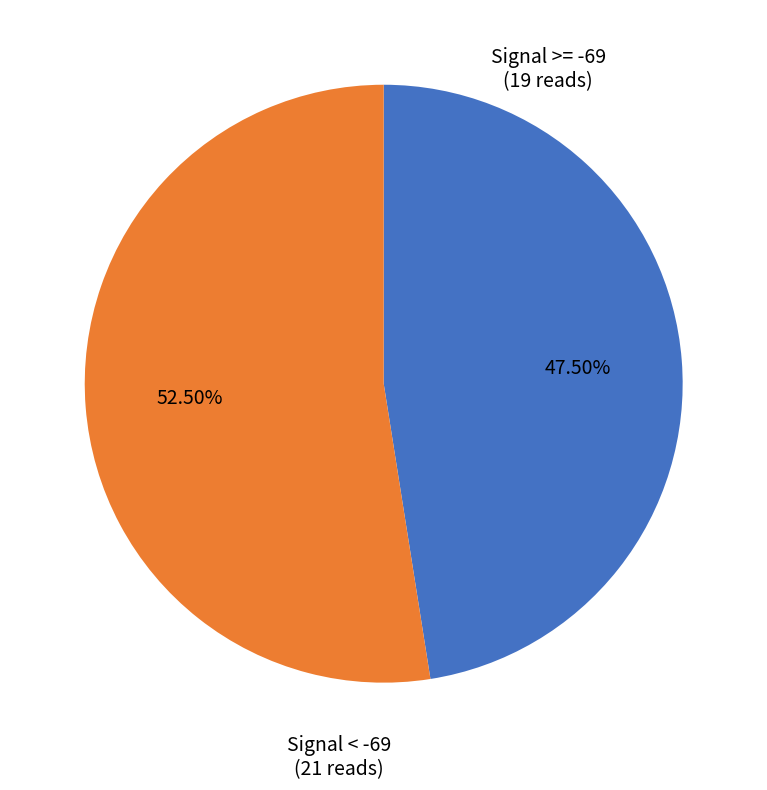

Combined, do Signal >= -69 (19 reads) and Signal < -69 (21 reads) account for over 50%?

Yes